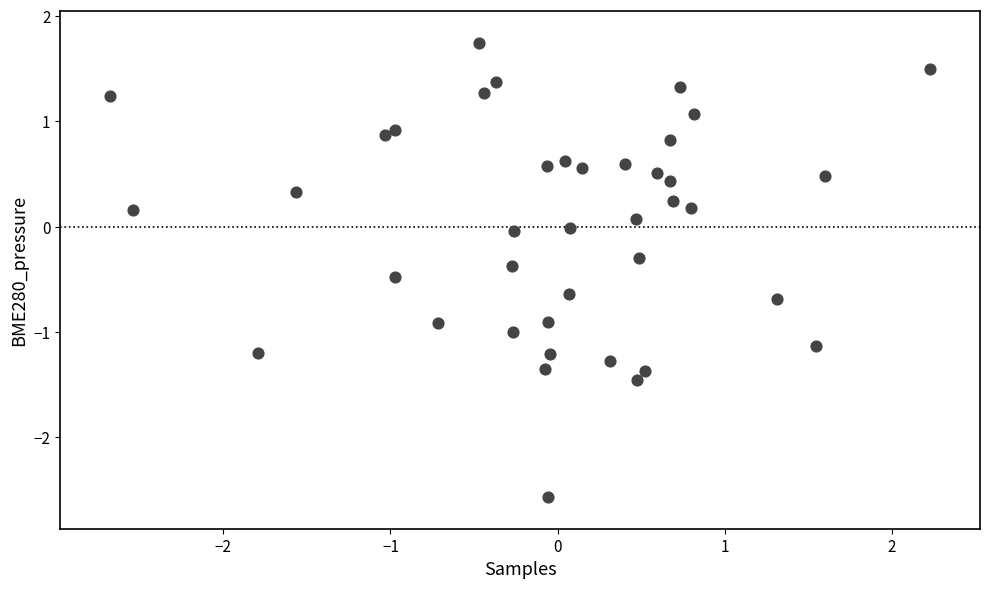

What is the range of Y values (max minus min)?

4.3